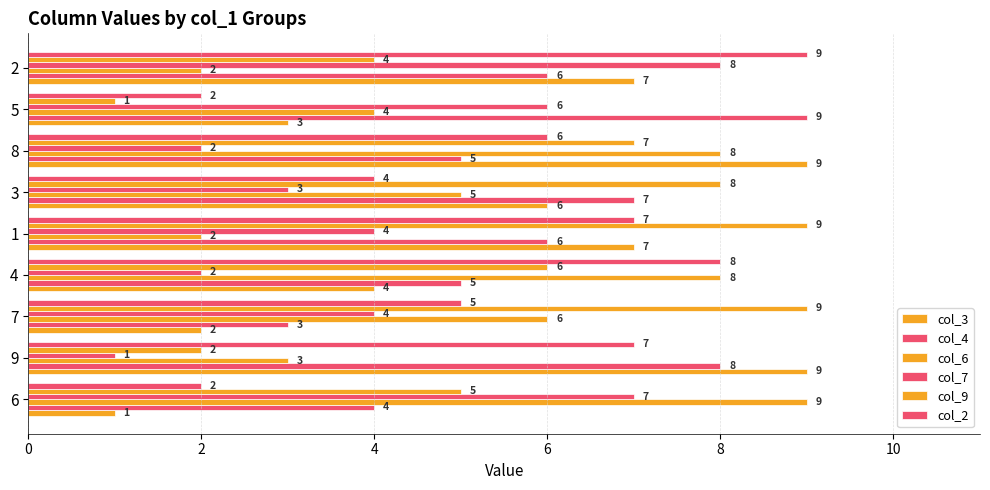

Count the number of categories in the chart.

9